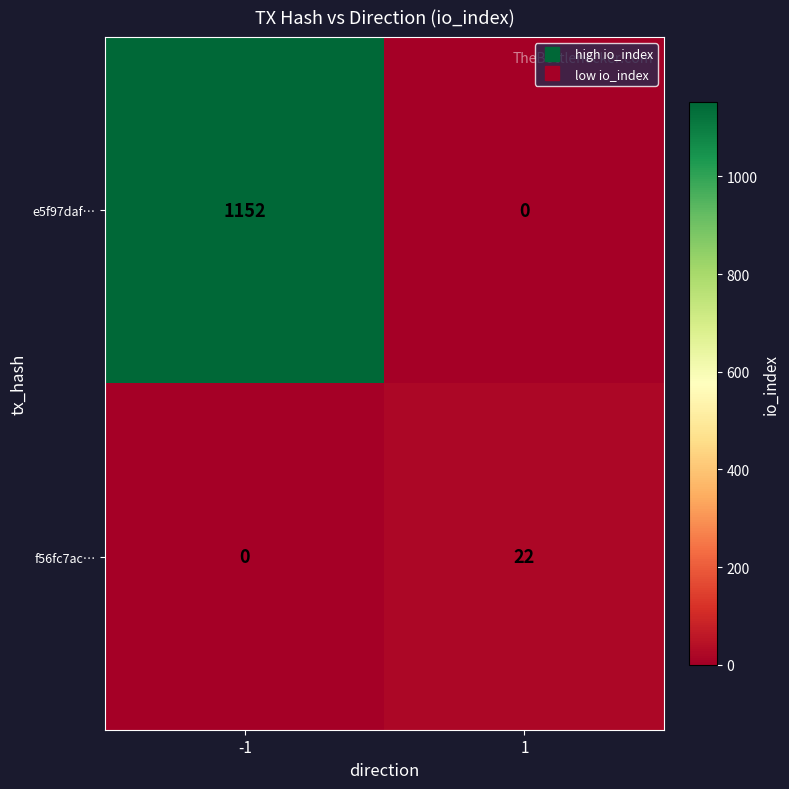

Which series has the widest spread of values?

e5f97daf…